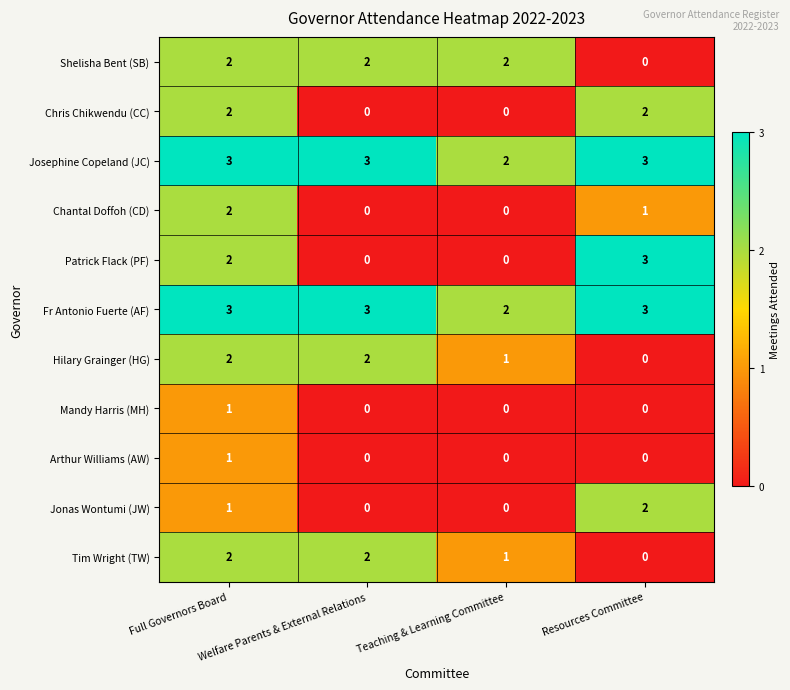

How many Arthur Williams (AW) values are between 0 and 1?

4